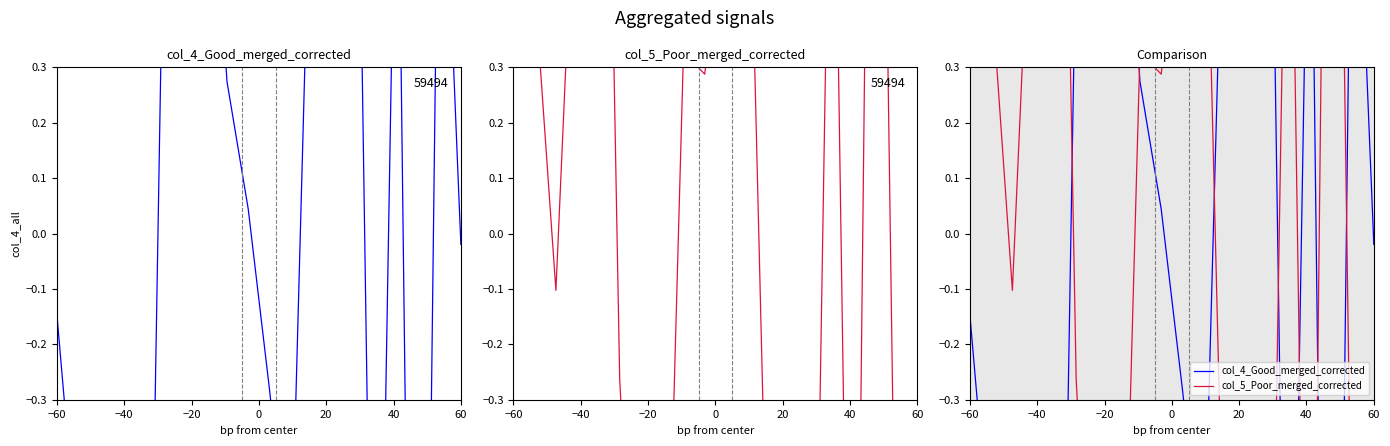

How many intersections are there between col_4_Good_merged_corrected and col_5_Poor_merged_corrected?

7